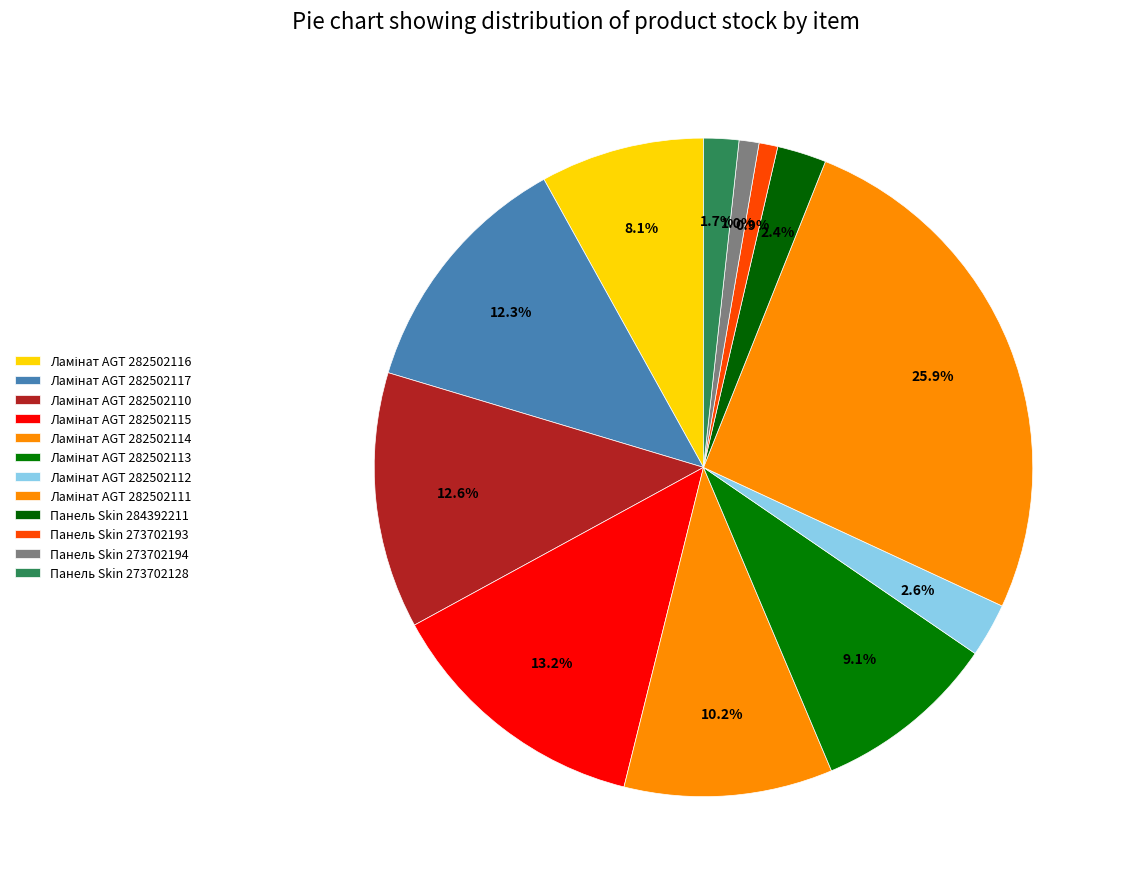

How many segments does this pie chart have?

12